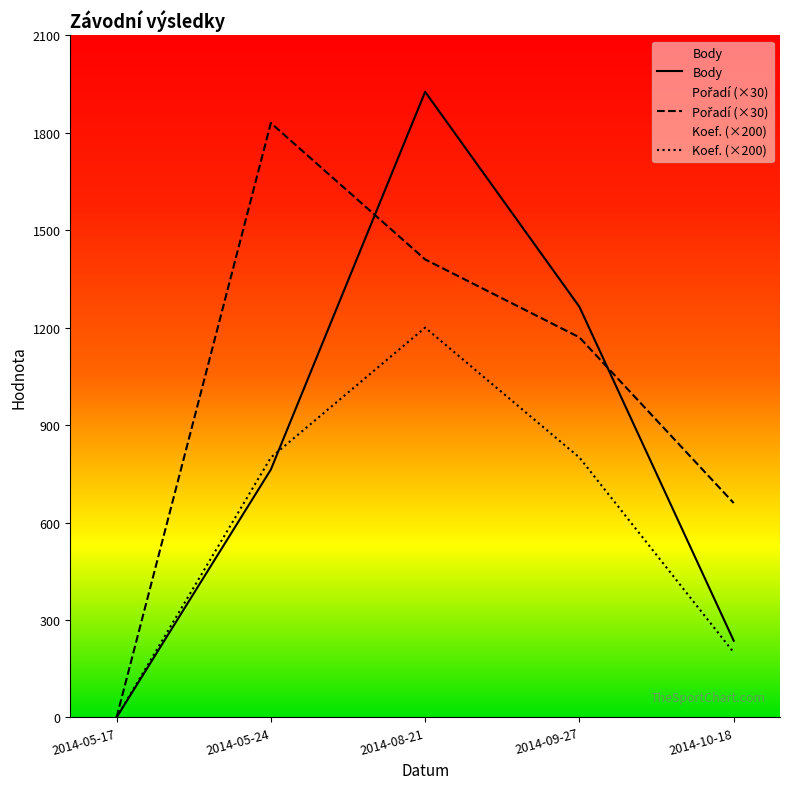

What is the total value across all series at 2014-08-21?

4536